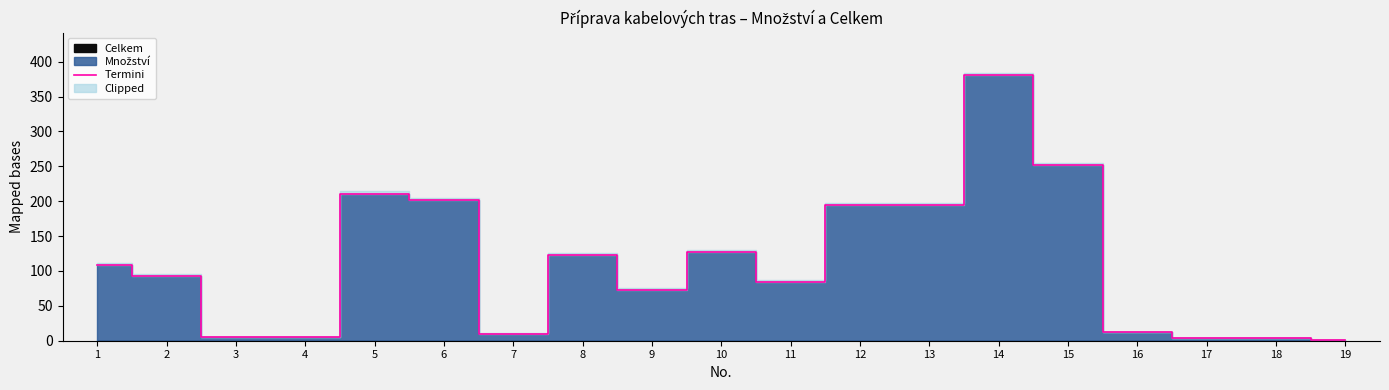

List the labels in order of value, smallest first.

19, 17, 18, 3, 4, 7, 16, 9, 11, 2, 1, 8, 10, 12, 13, 6, 5, 15, 14